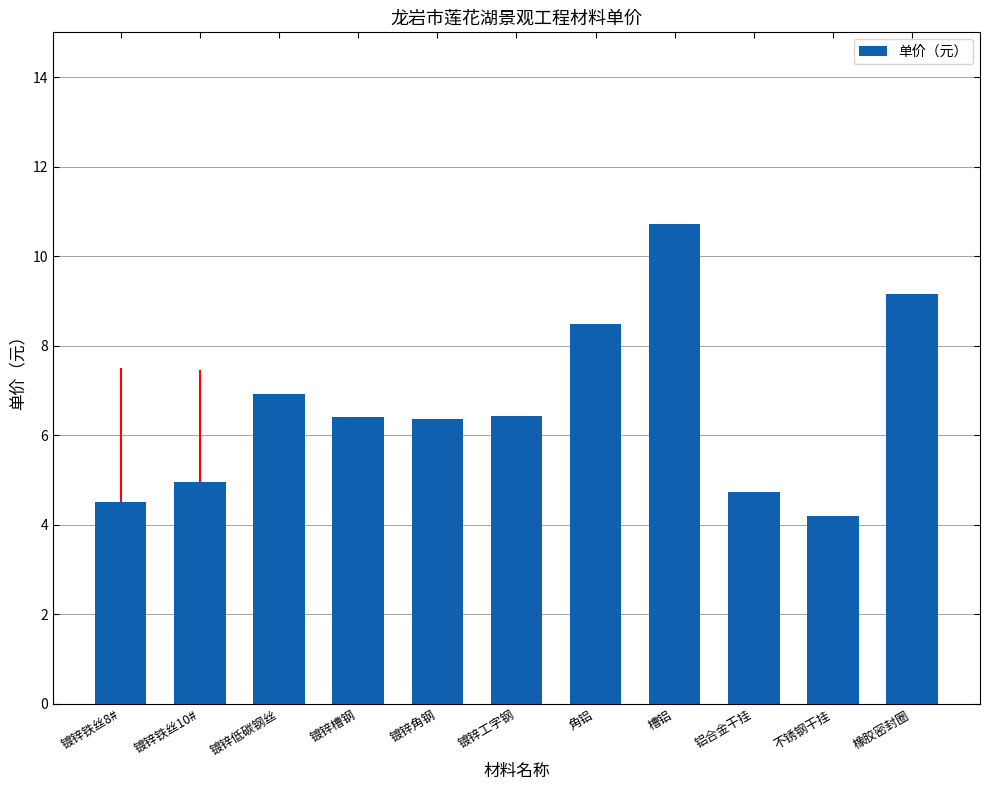

The chart shows a value of 8.5 at 角铝. True or false?

True